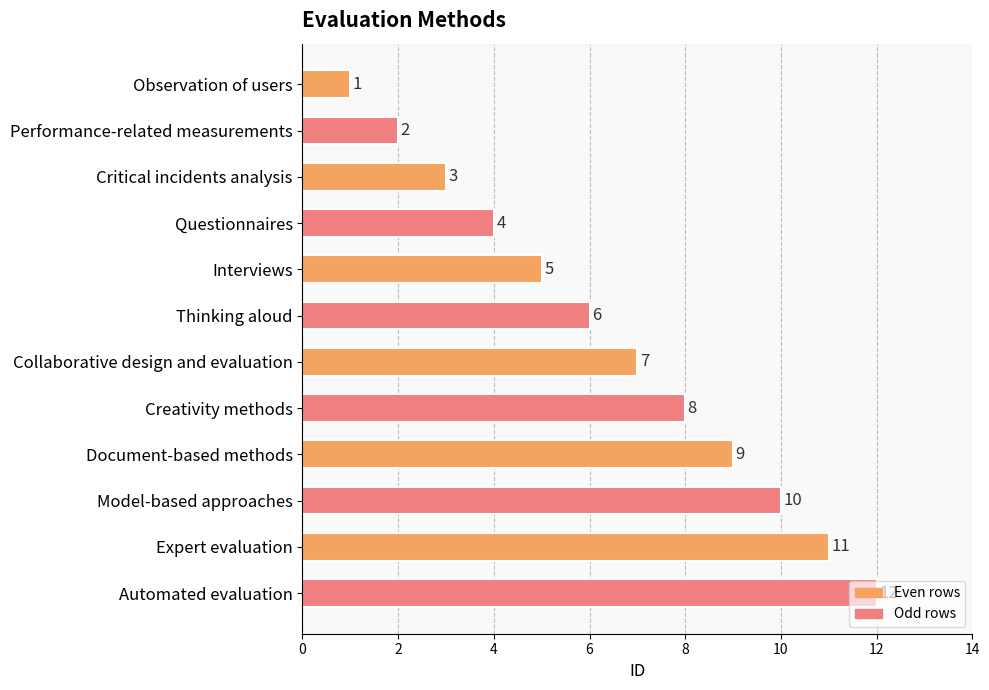

What is the difference between the maximum and minimum values?

11